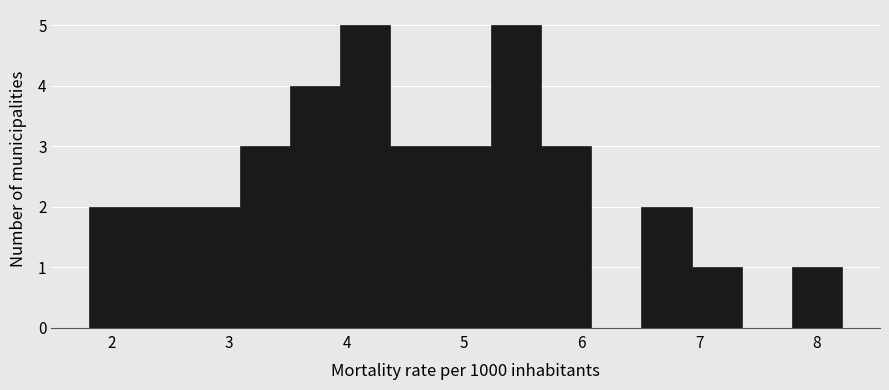

What is the height of the bar covering 1.8 to 2.2 on the x-axis? Neither the bar edges nor the heights are printed on the chart, so give them approximately, as read against the axes.

2